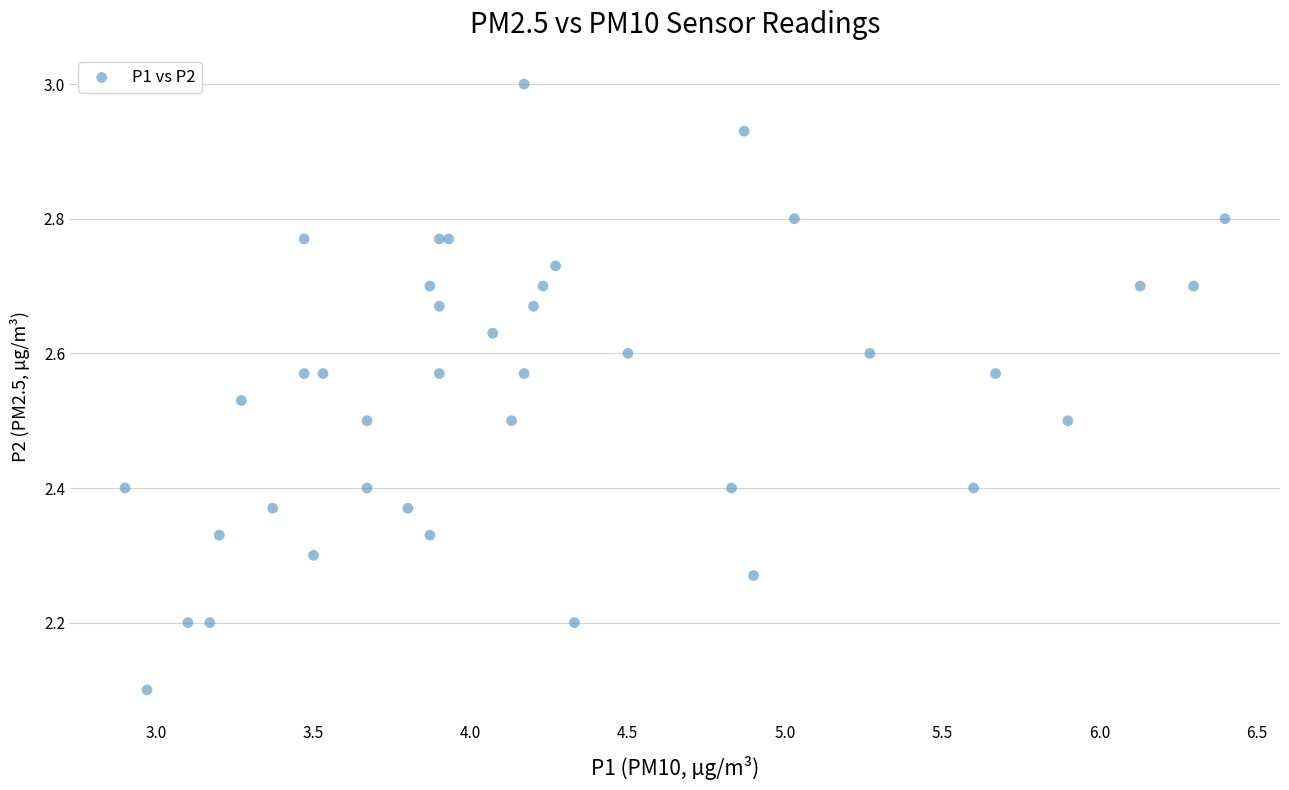

What Y value in the scatter plot is closest to 2?

2.1